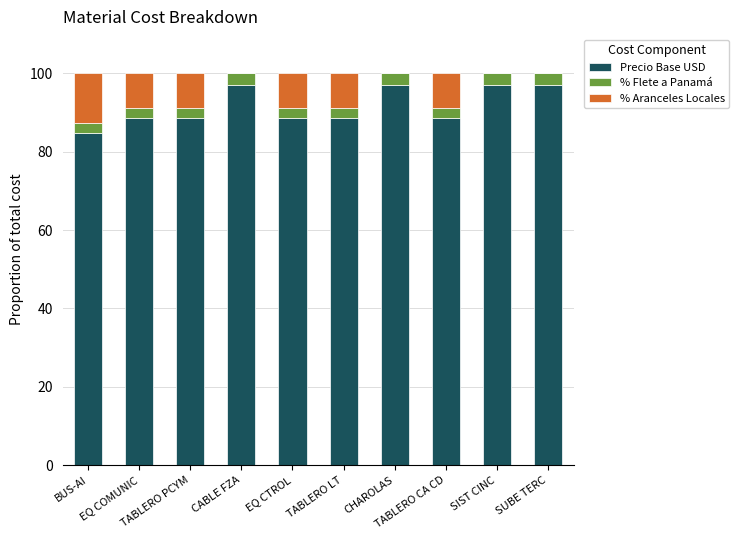

How many series are shown in this chart?

3